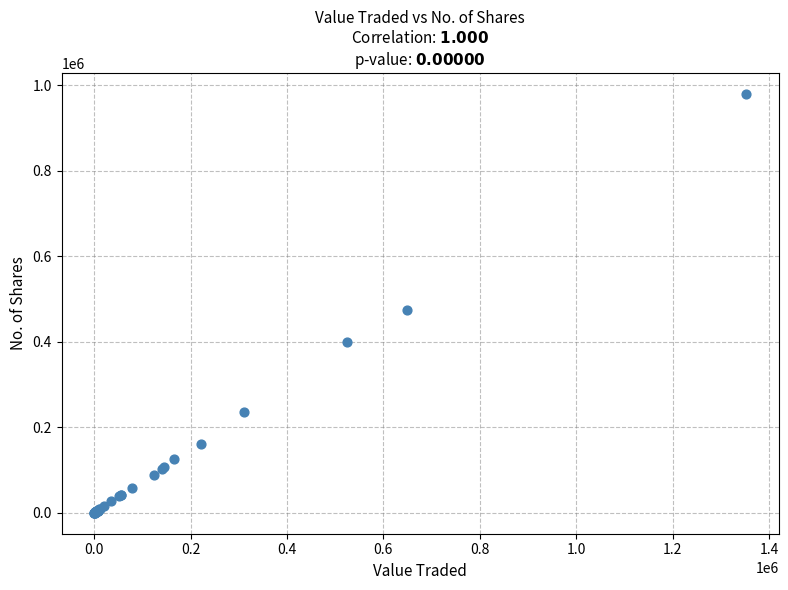

What Y value in the scatter plot is closest to 490096?

473954